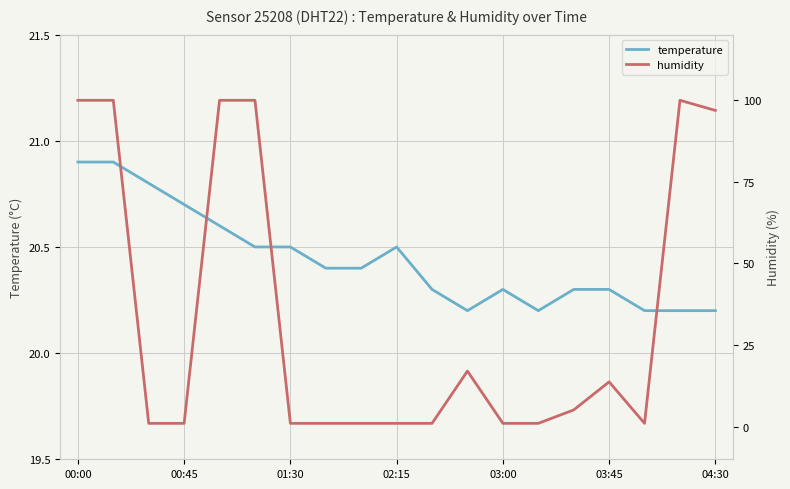

Is this an area chart (filled region under the line)?

No